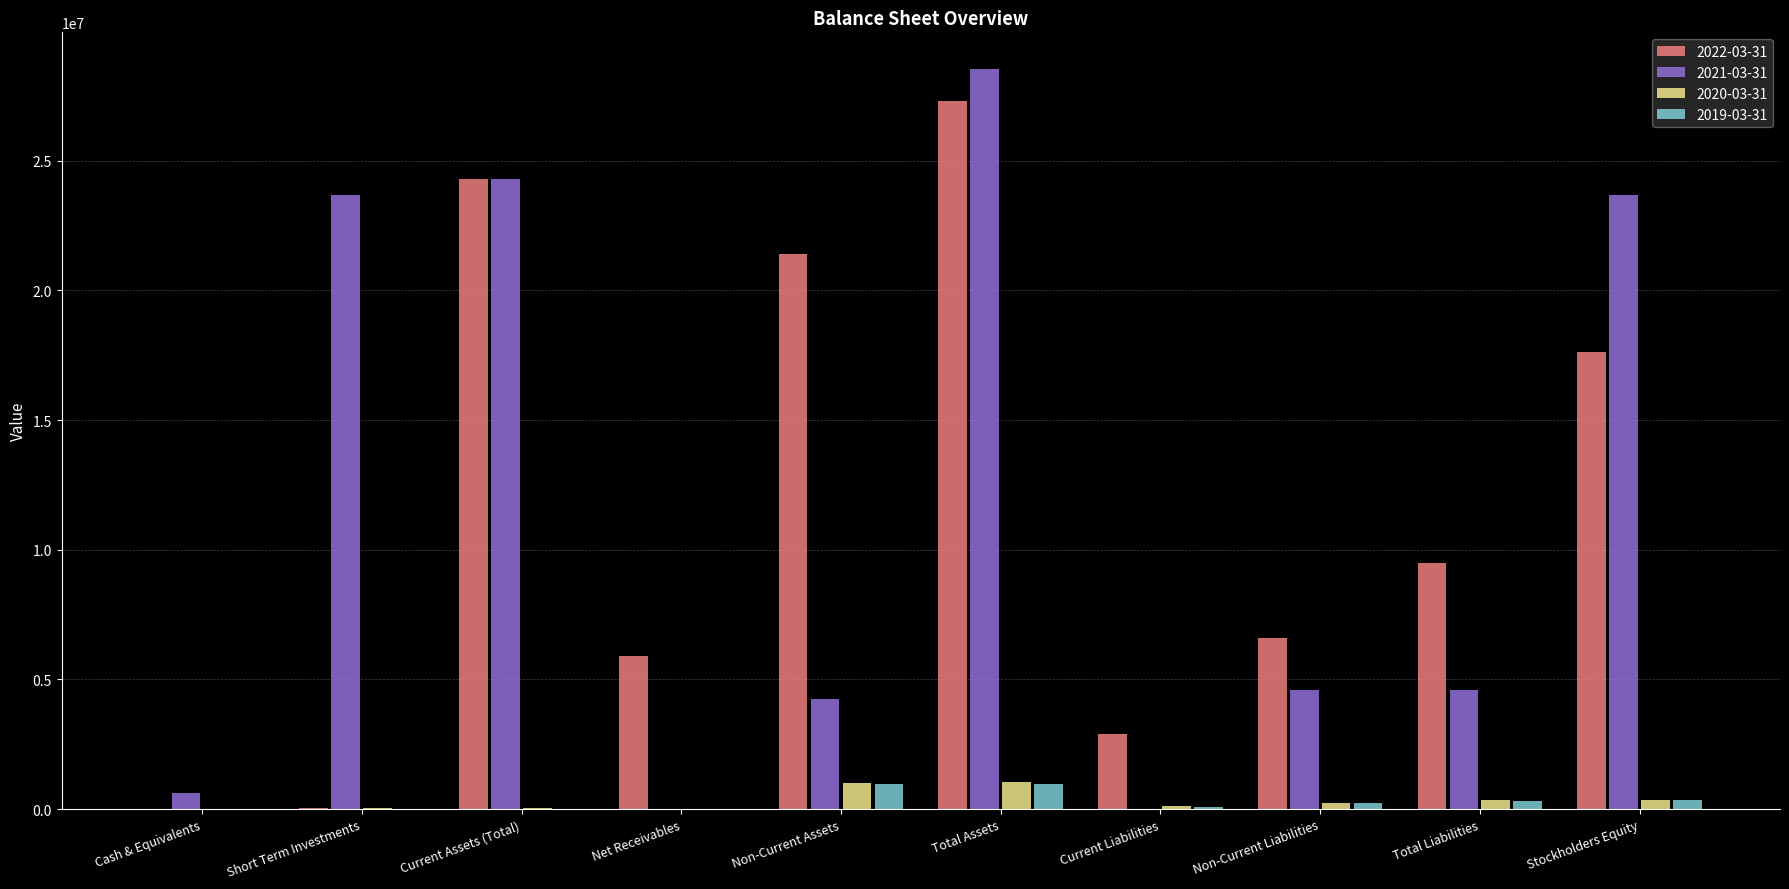

The value of 2021-03-31 at Stockholders Equity is 23665800. True or false?

True